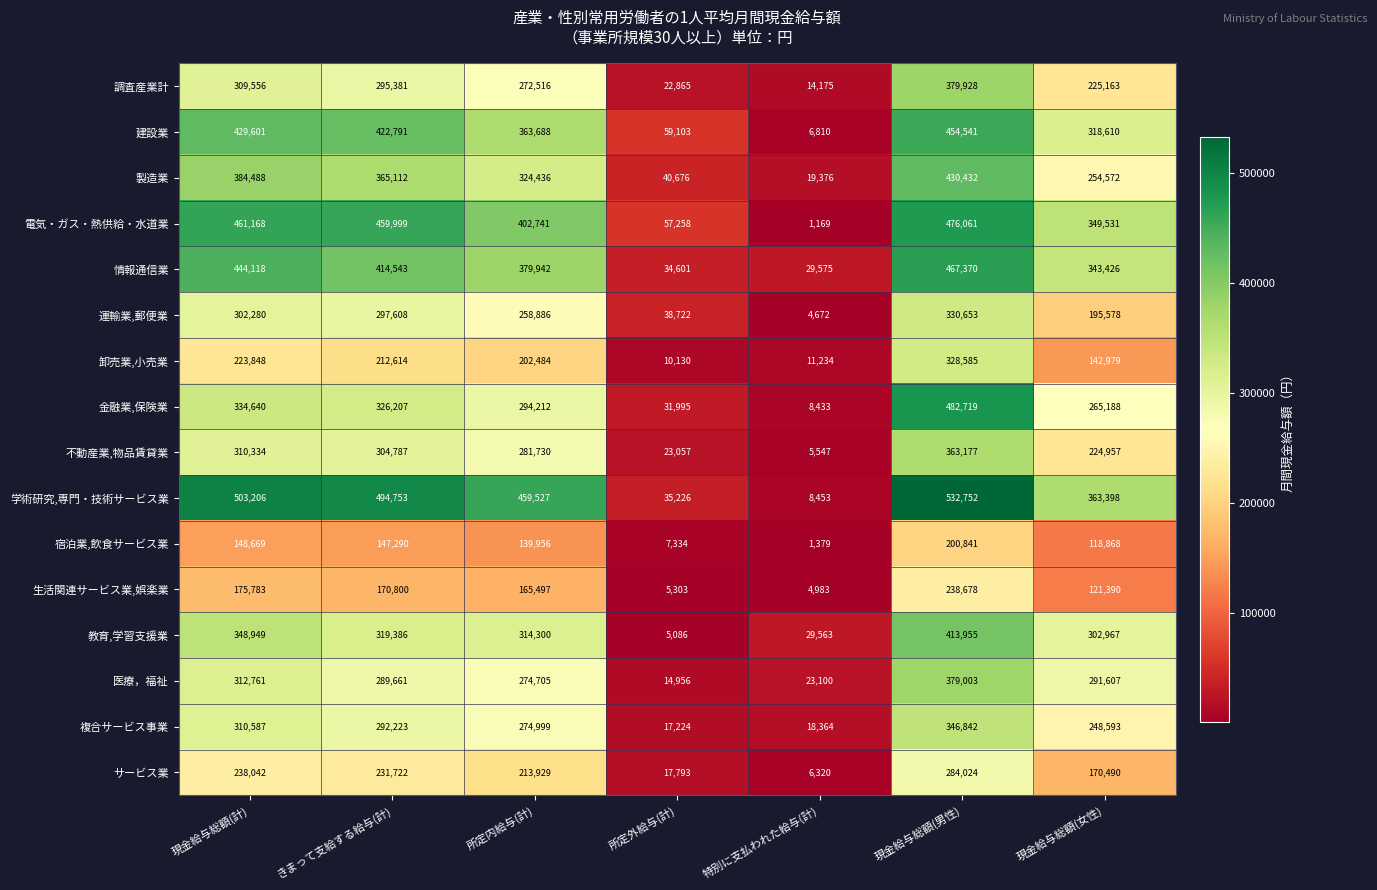

Which series has the largest range (max minus min)?

学術研究,専門・技術サービス業